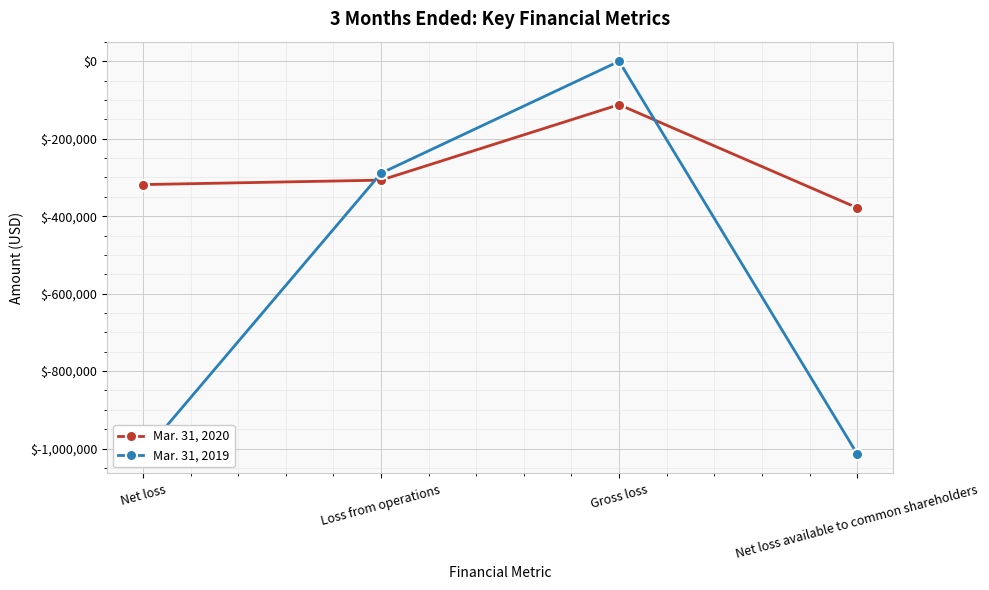

Which series ends up on top after the final intersection of Mar. 31, 2020 and Mar. 31, 2019?

Mar. 31, 2020